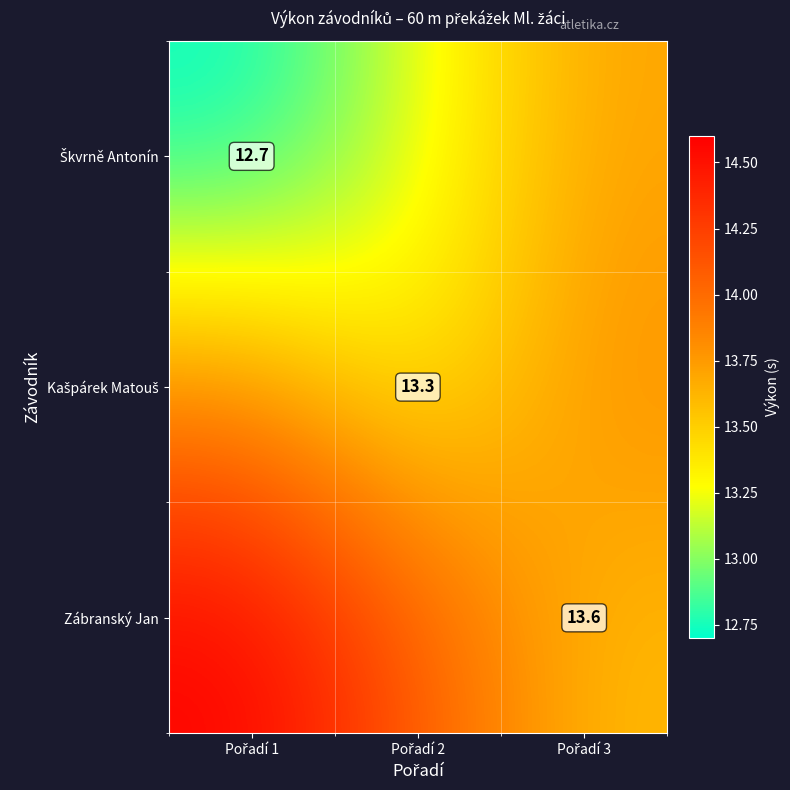

At which label does Zábranský Jan reach its minimum?

Pořadí 3